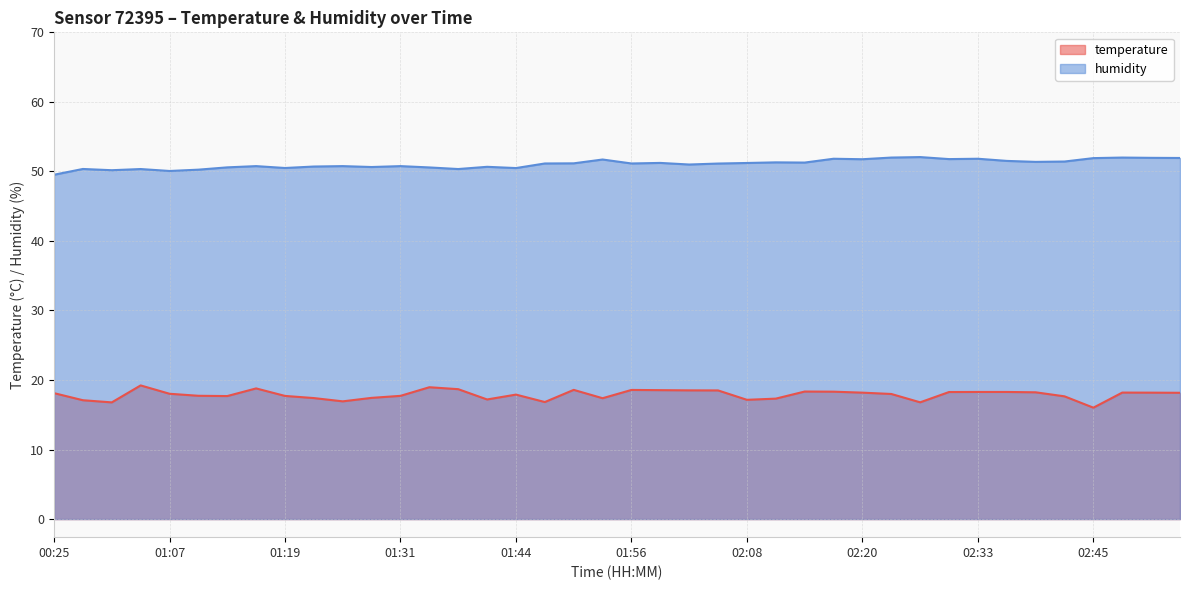

How many values in the temperature series exceed 18?

21